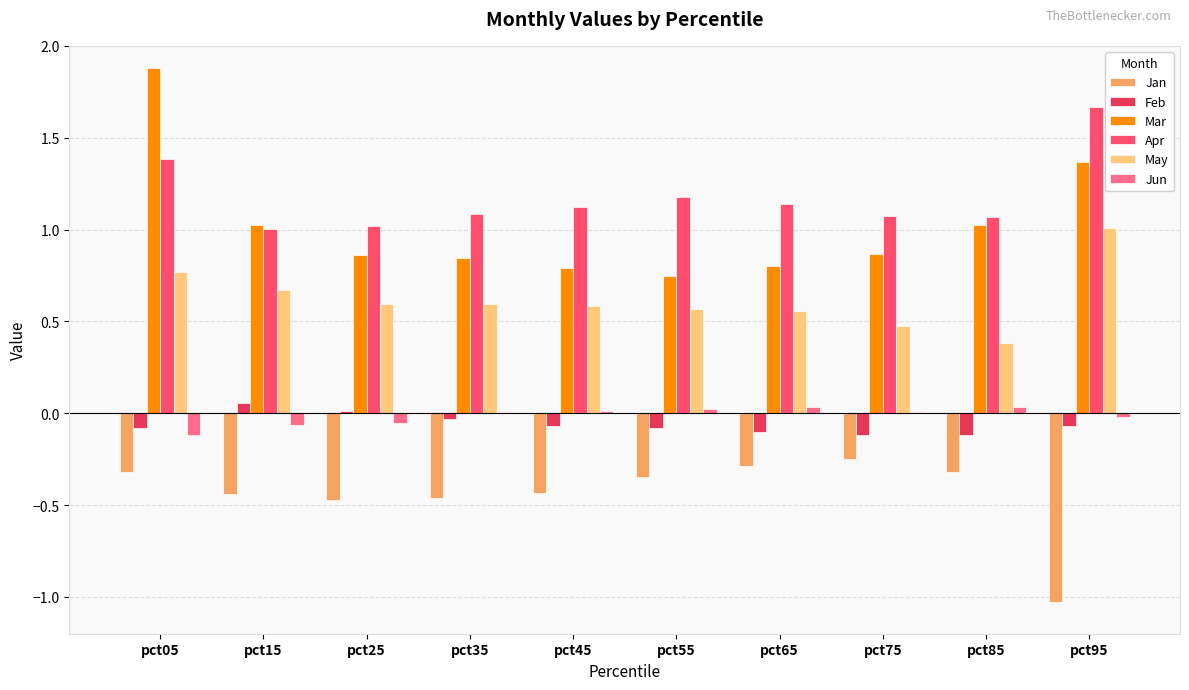

What is the highest value of the Mar series?

1.9